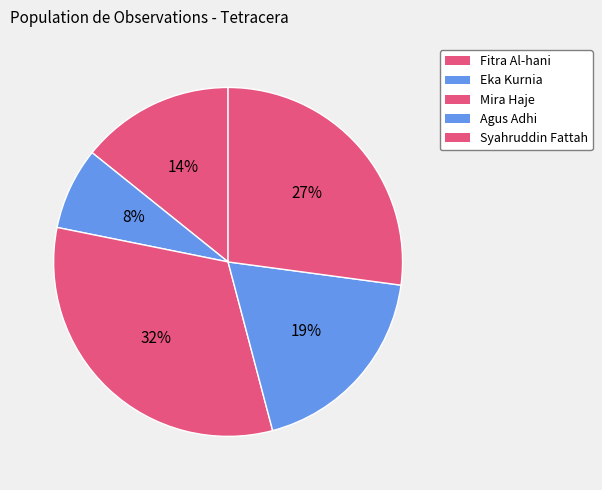

Count the number of slices in the pie.

5